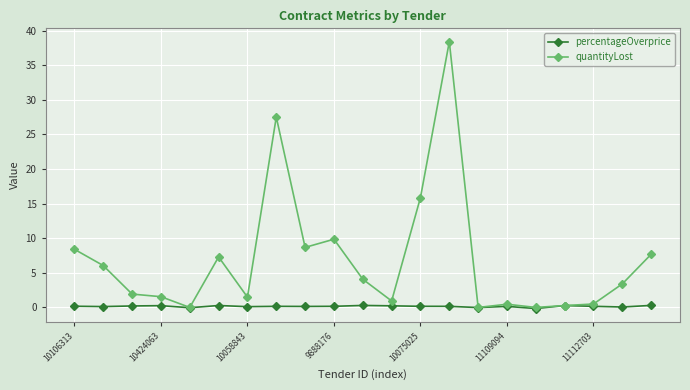

What is the value of the quantityLost point at the 20th from the left?

3.4